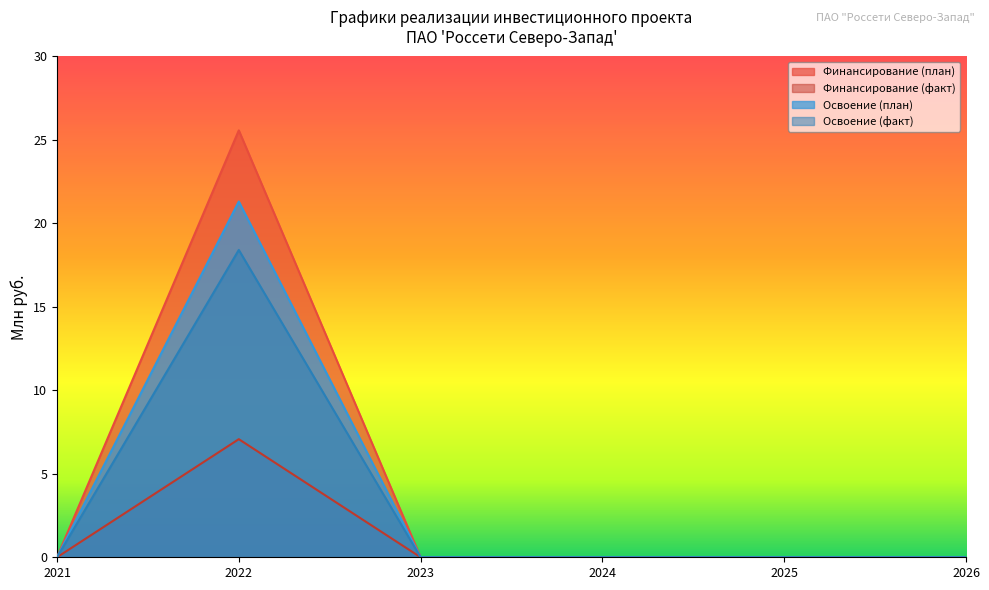

How many categories are shown in the chart?

6